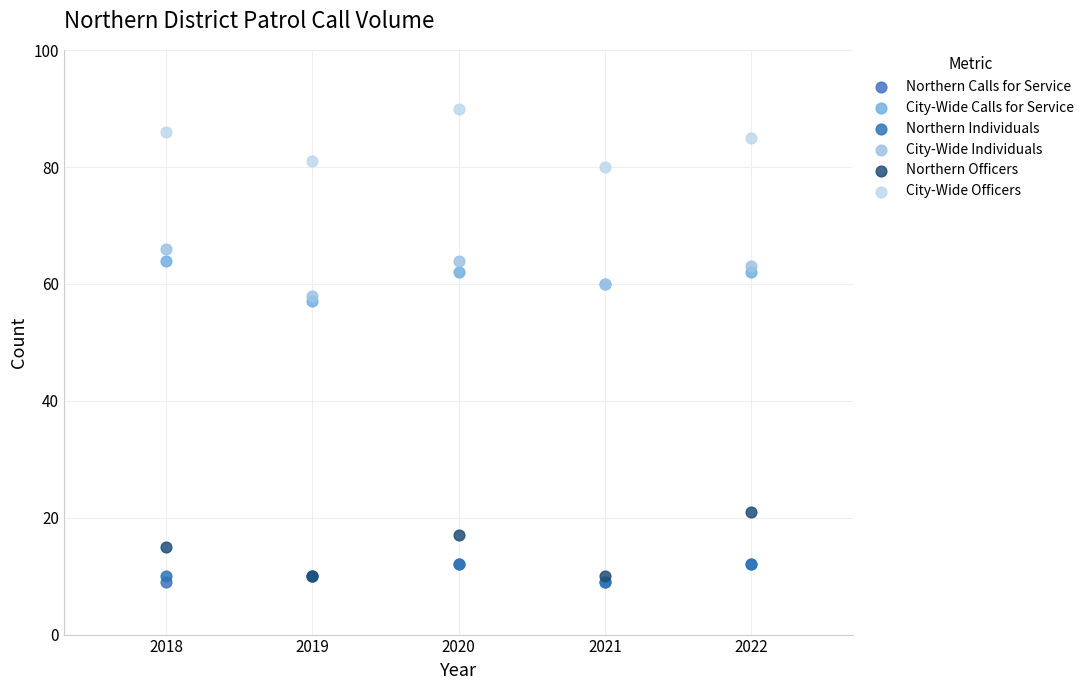

Which series reaches the maximum Y coordinate?

City-Wide Officers